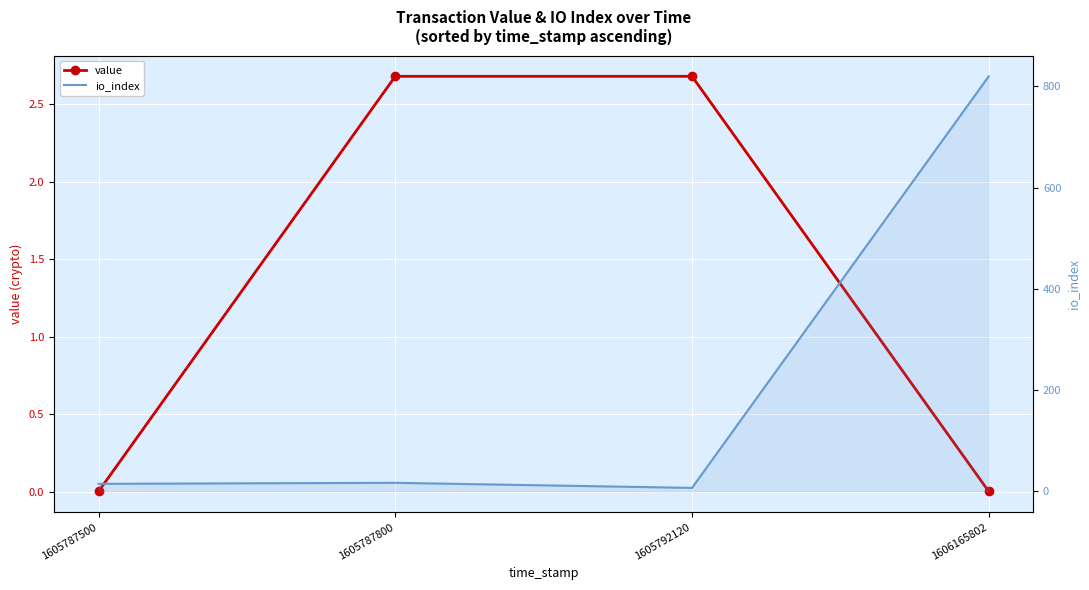

What is the value of the io_index point at the 1st from the left?

15.0